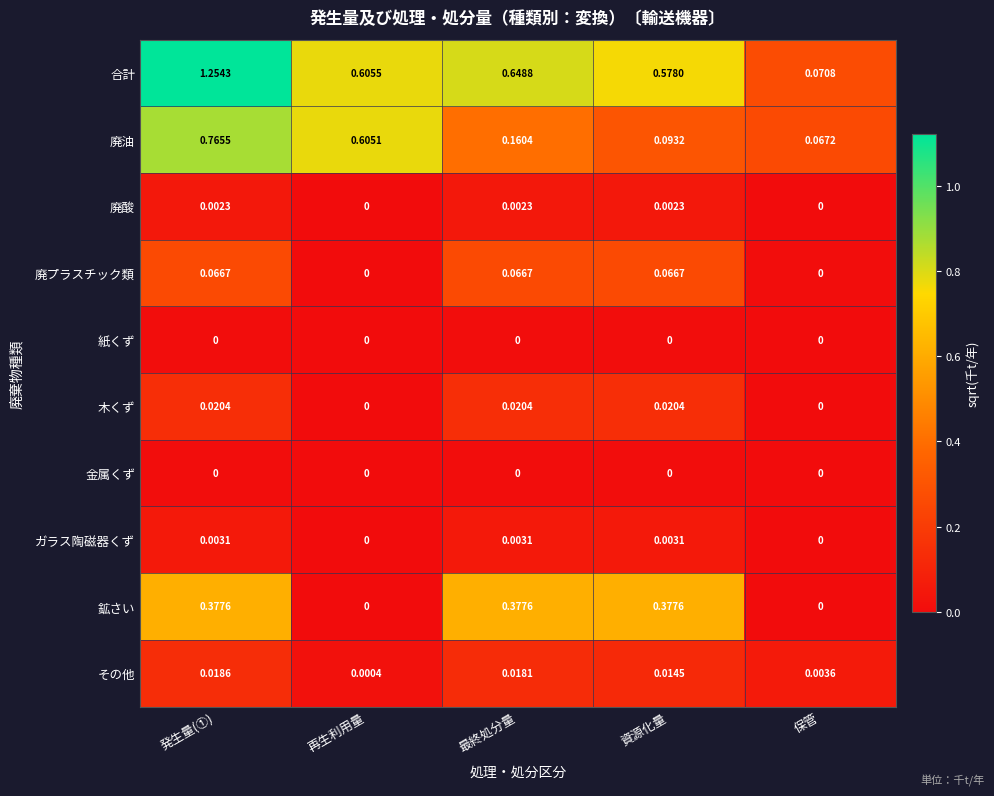

Rank the categories by 廃油 value from highest to lowest.

発生量(①), 再生利用量, 最終処分量, 資源化量, 保管